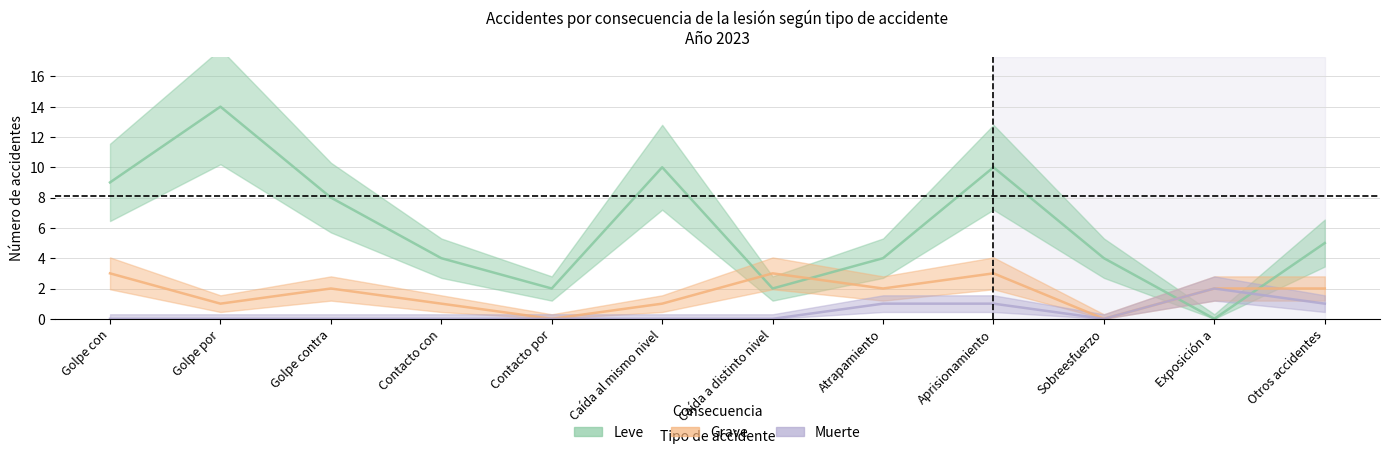

How many interior local valleys does the Muerte series have?

1